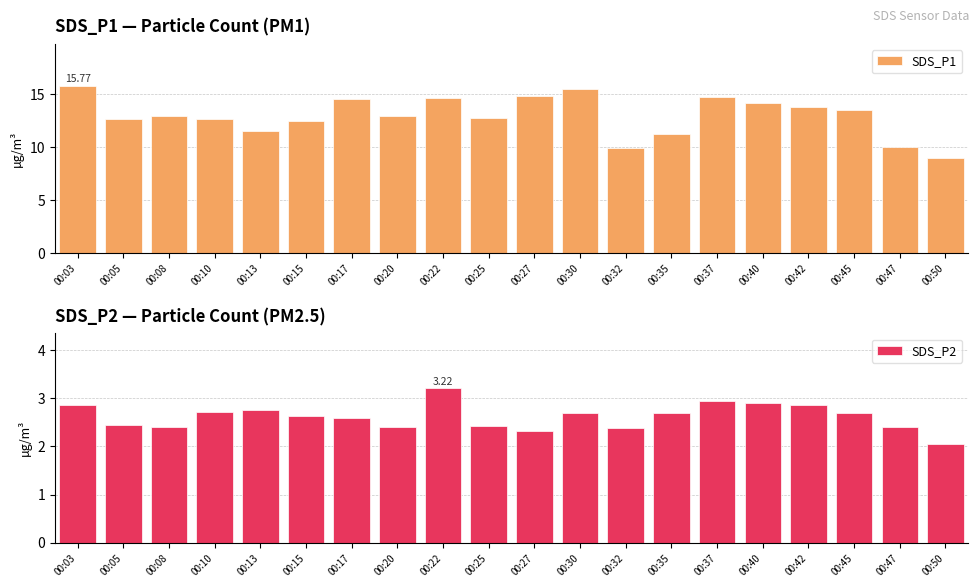

What is the value of the SDS_P2 bar at the 18th from the left?

2.7